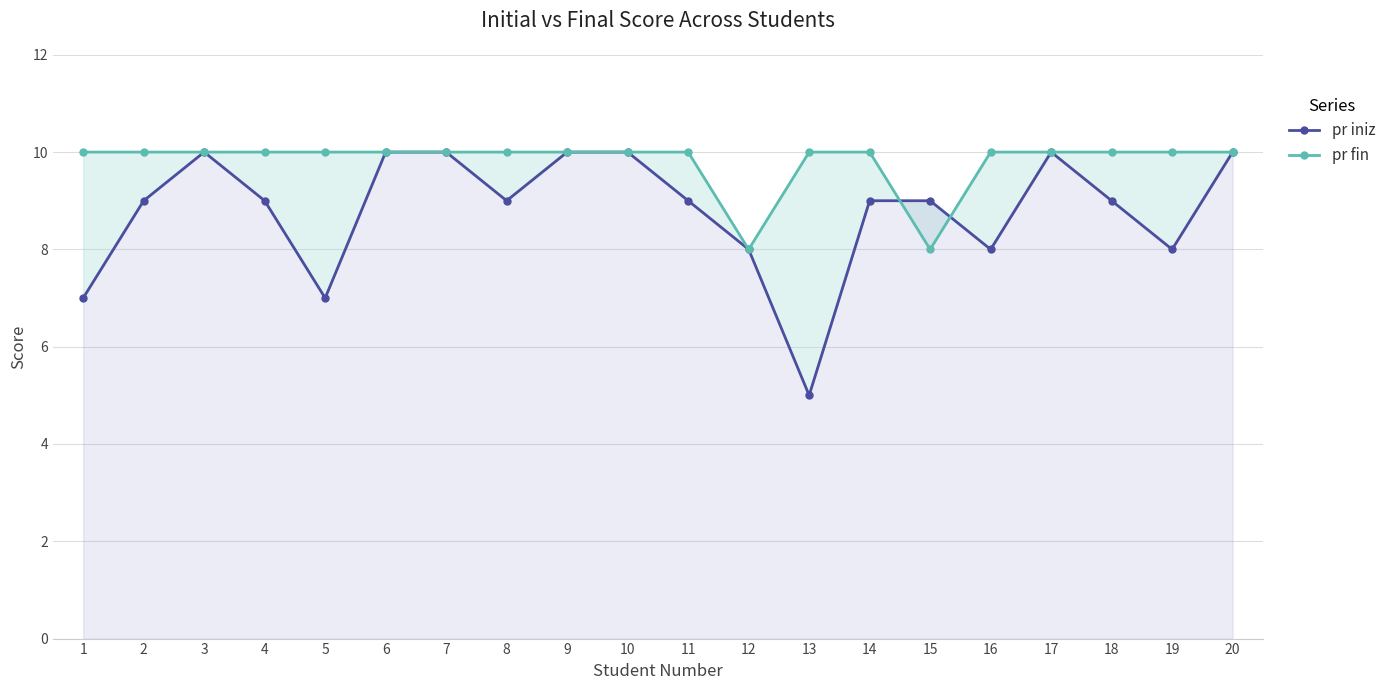

Which series has the largest range (max minus min)?

pr iniz